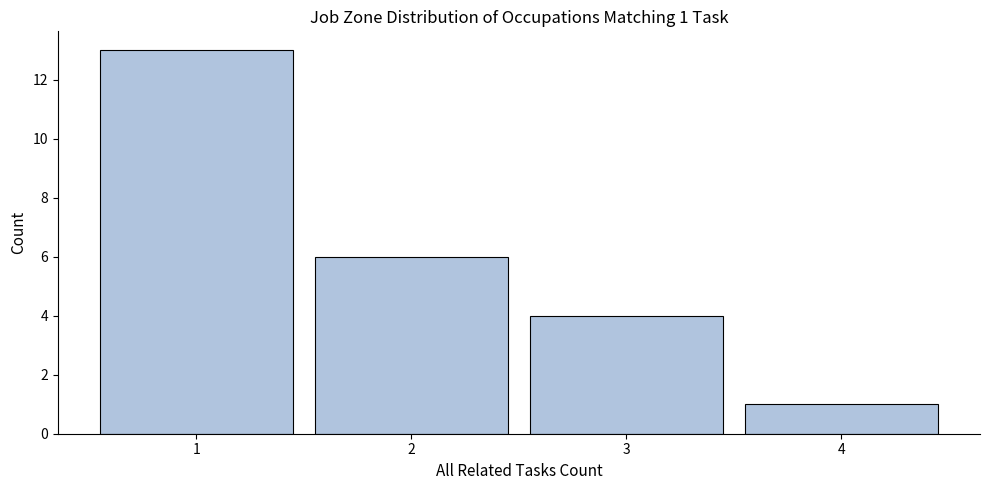

Reading left to right, extract all data points from this chart.

13	6	4	1